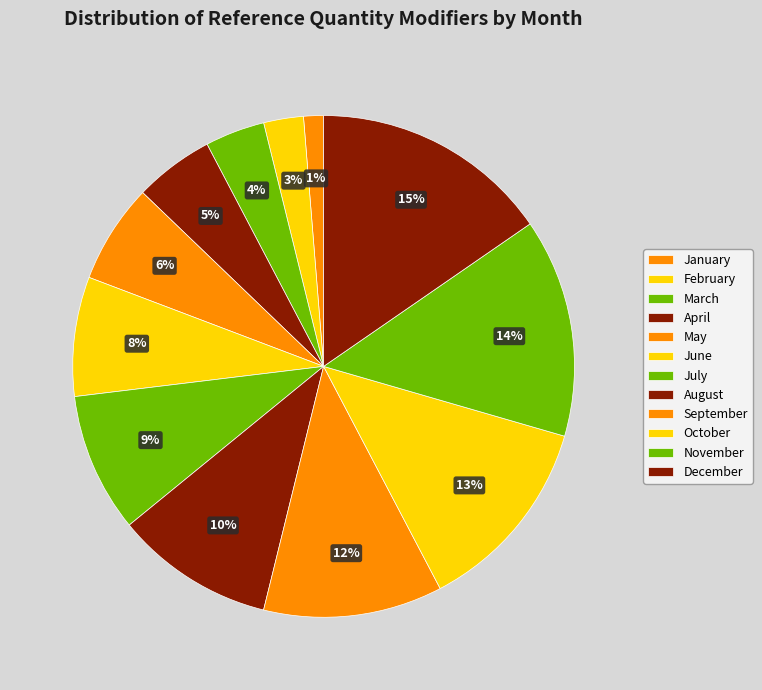

What percentage is the October slice, to the nearest percent?

13%